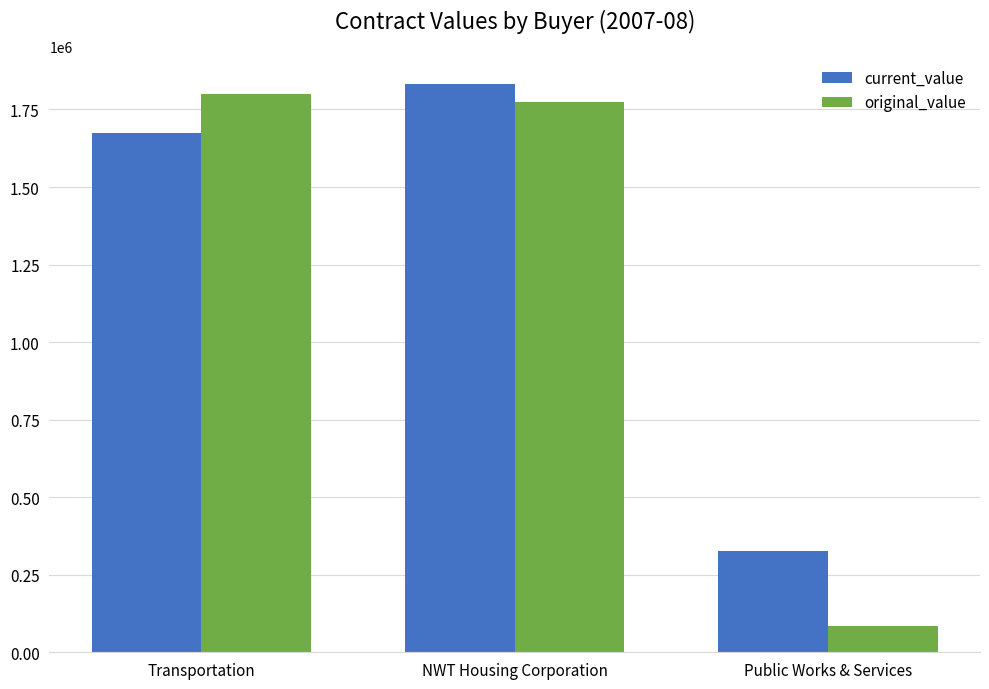

What is the value of the original_value bar at the 2nd from the left?

1775641.0